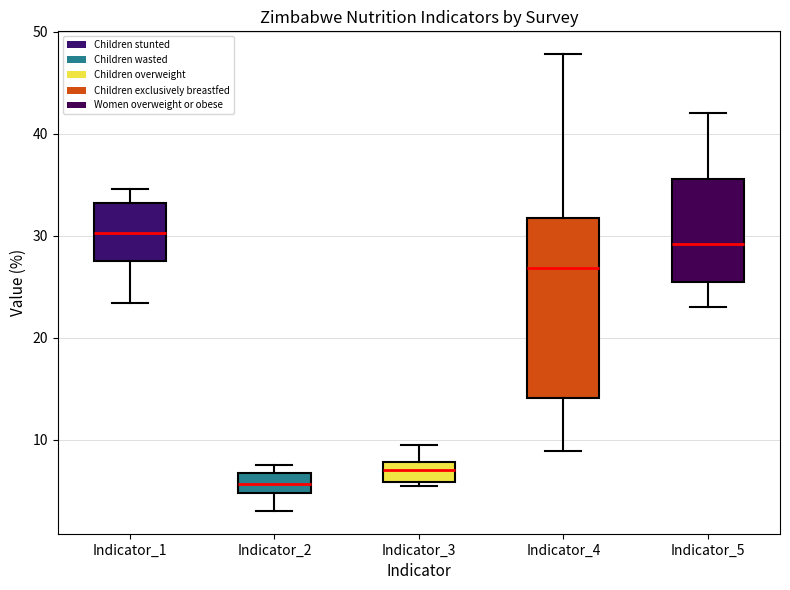

Reading left to right, transcribe this box plot: for each box, give where its median line is, the range the box spans, and where its two whiskers end, as read against the y-axis. The values are not printed on the chart, so give them approximately, as read against the axis.

Indicator_1: median 30, box 27 to 33, whiskers 23 to 35
Indicator_2: median 6, box 5 to 7, whiskers 3 to 8
Indicator_3: median 7, box 6 to 8, whiskers 5 to 10
Indicator_4: median 27, box 14 to 32, whiskers 9 to 48
Indicator_5: median 29, box 26 to 36, whiskers 23 to 42